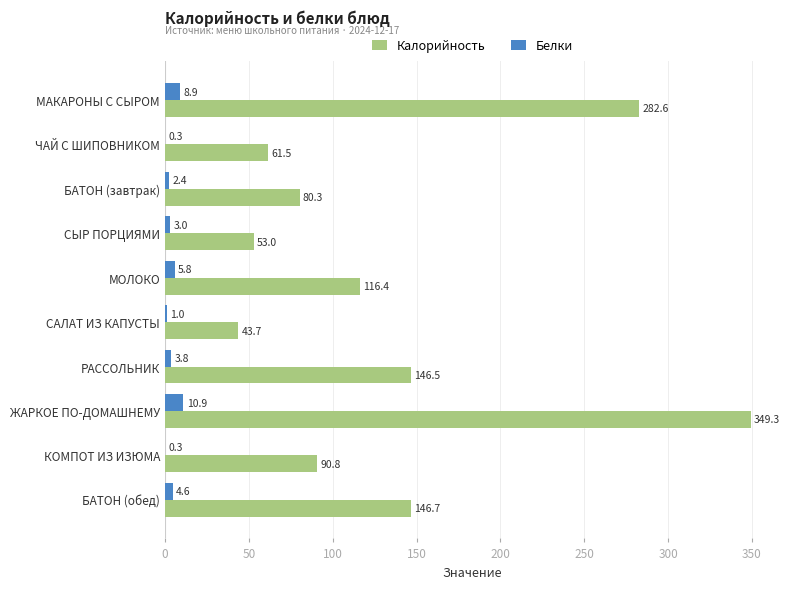

Count the number of data series in this chart.

2